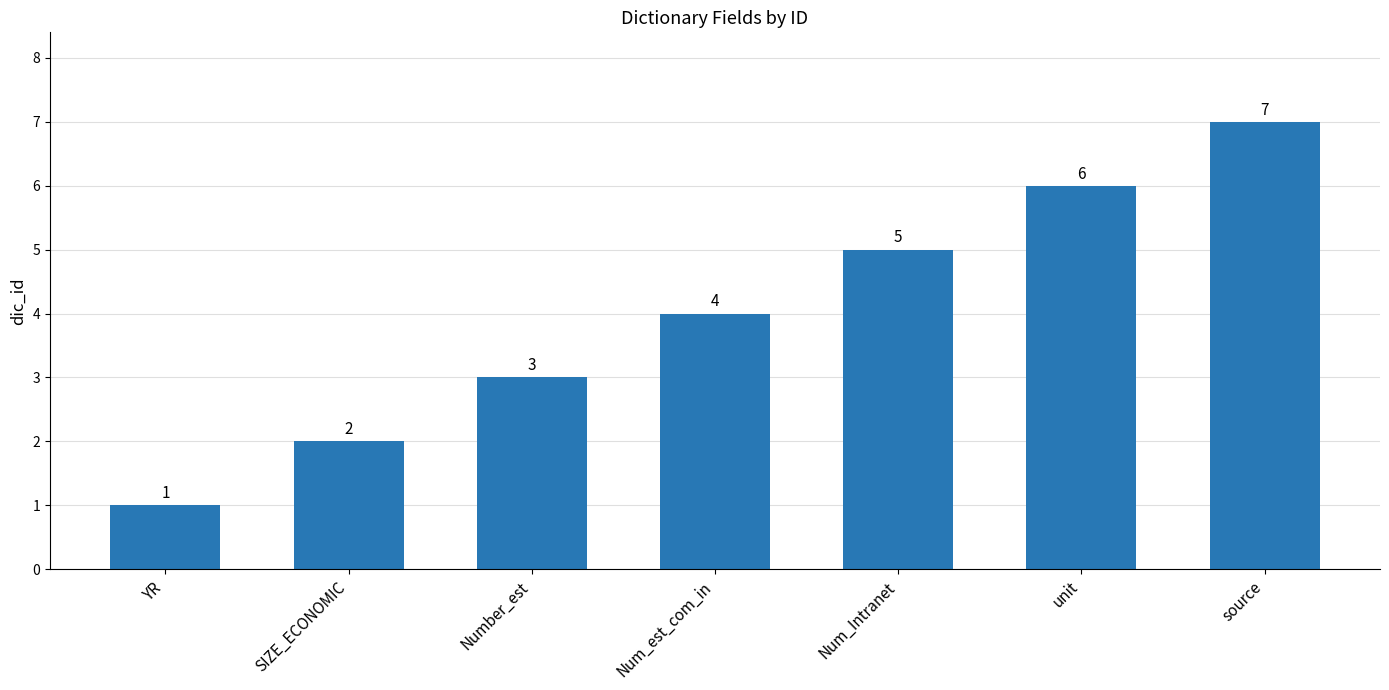

What is the average value?

4